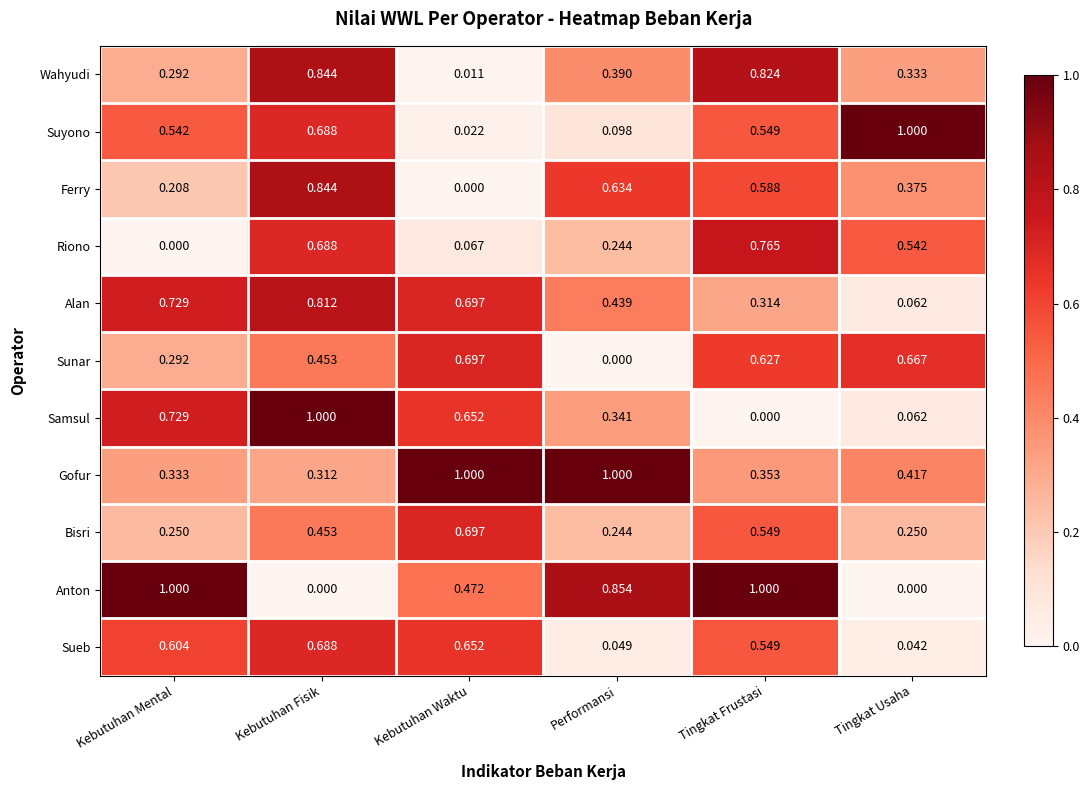

Where is Gofur nearest to the value 0?

Kebutuhan Fisik